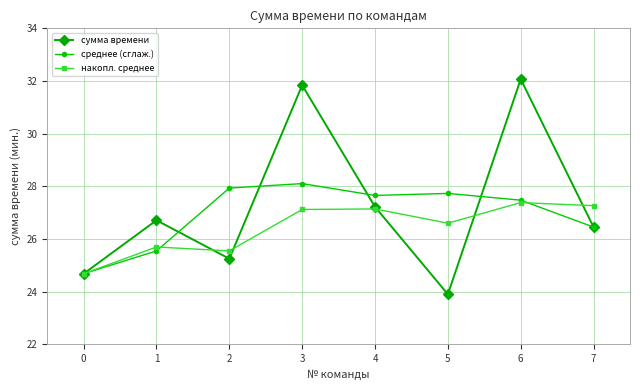

How many values in the накопл. среднее series exceed 27?

4